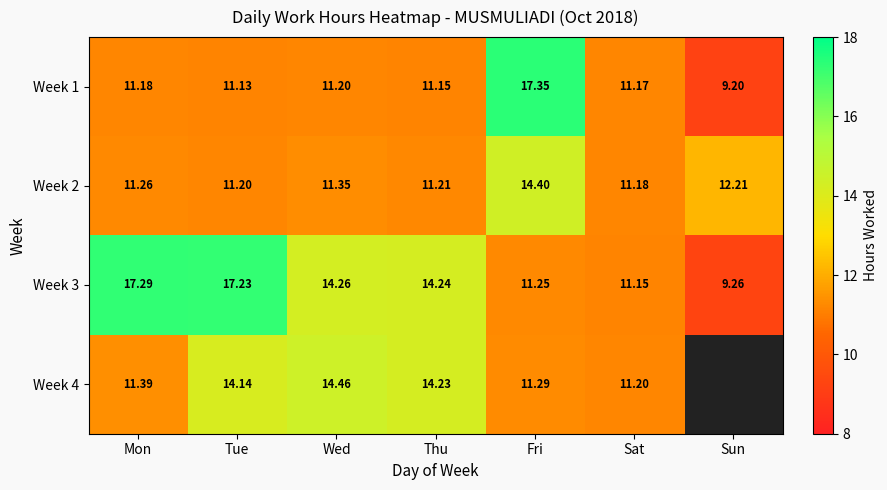

What is the smallest value displayed?

9.2